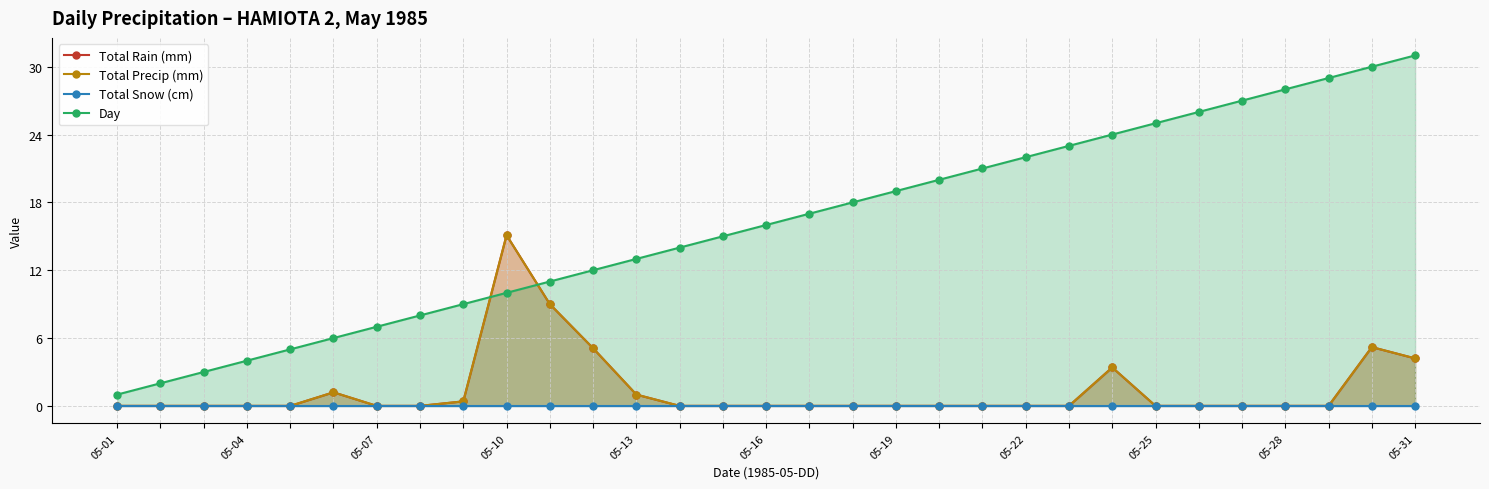

Reading left to right, list all the values displayed in this chart.

Total Rain (mm): 0.0	0.0	0.0	0.0	0.0	1.2	0.0	0.0	0.4	15.1	9.0	5.1	1.0	0.0	0.0	0.0	0.0	0.0	0.0	0.0	0.0	0.0	0.0	3.4	0.0	0.0	0.0	0.0	0.0	5.2	4.2
Total Precip (mm): 0.0	0.0	0.0	0.0	0.0	1.2	0.0	0.0	0.4	15.1	9.0	5.1	1.0	0.0	0.0	0.0	0.0	0.0	0.0	0.0	0.0	0.0	0.0	3.4	0.0	0.0	0.0	0.0	0.0	5.2	4.2
Total Snow (cm): 0.0	0.0	0.0	0.0	0.0	0.0	0.0	0.0	0.0	0.0	0.0	0.0	0.0	0.0	0.0	0.0	0.0	0.0	0.0	0.0	0.0	0.0	0.0	0.0	0.0	0.0	0.0	0.0	0.0	0.0	0.0
Day: 1.0	2.0	3.0	4.0	5.0	6.0	7.0	8.0	9.0	10.0	11.0	12.0	13.0	14.0	15.0	16.0	17.0	18.0	19.0	20.0	21.0	22.0	23.0	24.0	25.0	26.0	27.0	28.0	29.0	30.0	31.0